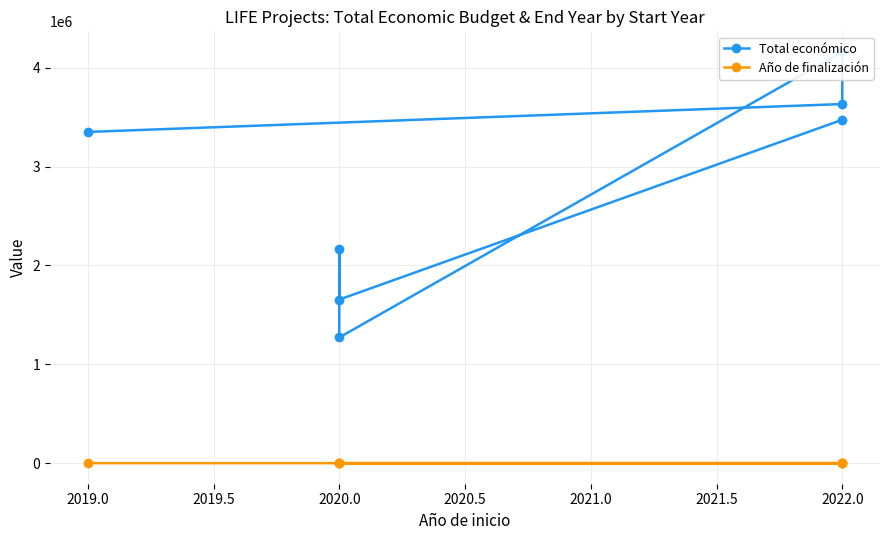

What is the sum of all Año de finalización values?

14176